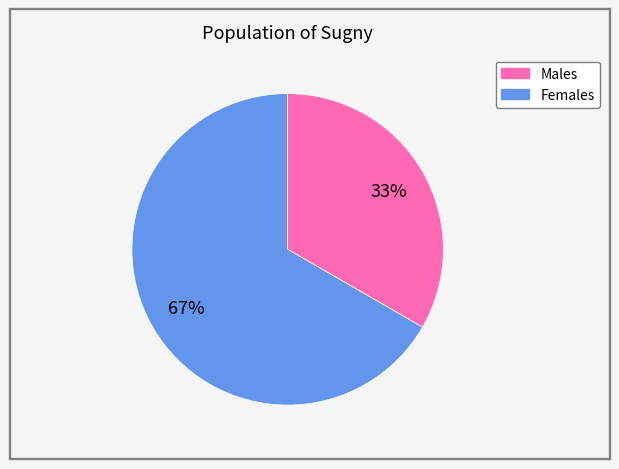

Which category accounts for the majority?

Females